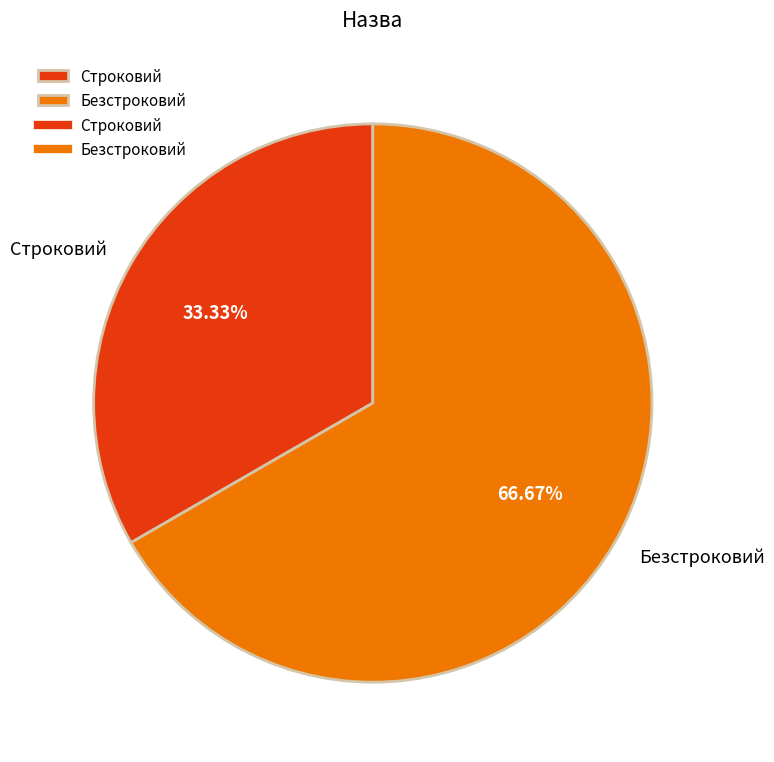

How many segments does this pie chart have?

2